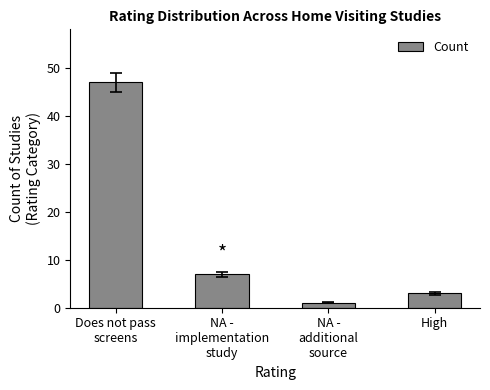

Reading left to right, transcribe all the data shown in this chart.

47	7	1	3